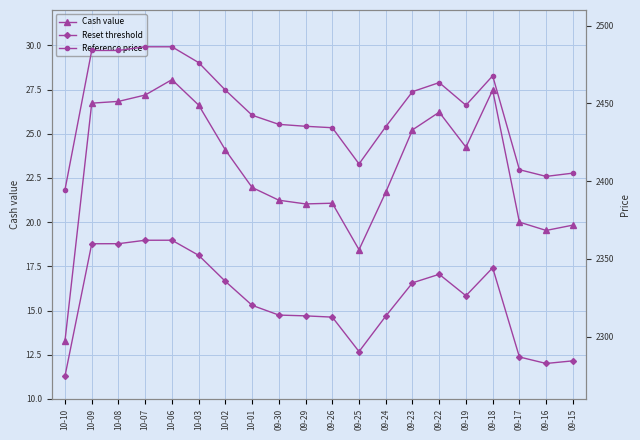

Reading right to left, transcribe all the data shown in this chart.

Cash value: 09-15=19.8	09-16=19.5	09-17=20.0	09-18=27.5	09-19=24.2	09-22=26.2	09-23=25.2	09-24=21.7	09-25=18.4	09-26=21.1	09-29=21.0	09-30=21.2	10-01=22.0	10-02=24.1	10-03=26.6	10-06=28.1	10-07=27.2	10-08=26.8	10-09=26.7	10-10=13.3
Reset threshold: 09-15=2284.5	09-16=2282.8	09-17=2286.9	09-18=2344.3	09-19=2326.3	09-22=2340.1	09-23=2334.6	09-24=2313.2	09-25=2290.4	09-26=2312.6	09-29=2313.4	09-30=2313.9	10-01=2320.2	10-02=2335.5	10-03=2352.3	10-06=2362.0	10-07=2362.0	10-08=2359.8	10-09=2359.7	10-10=2274.8
Reference price: 09-15=2405.1	09-16=2403.0	09-17=2407.3	09-18=2467.7	09-19=2448.8	09-22=2463.3	09-23=2457.5	09-24=2435.0	09-25=2411.0	09-26=2434.3	09-29=2435.2	09-30=2436.5	10-01=2442.4	10-02=2458.5	10-03=2476.2	10-06=2486.4	10-07=2486.4	10-08=2484.0	10-09=2484.0	10-10=2394.6